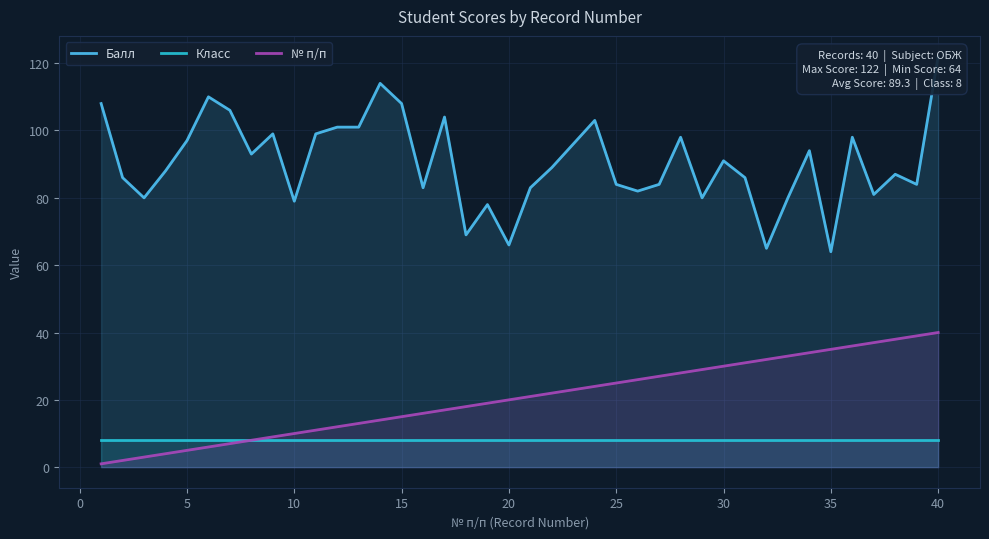

What is the lowest value of the Класс series?

8